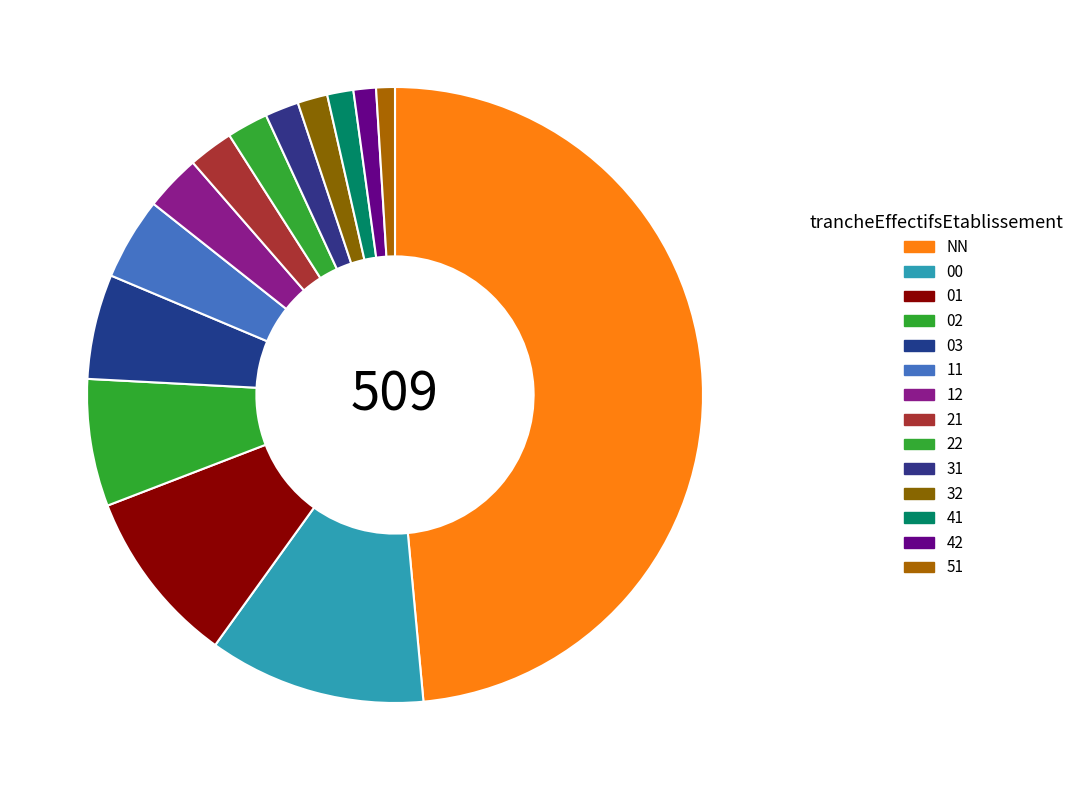

To the nearest percent, what is the difference between the 11 and 12 slice percentages?

1%